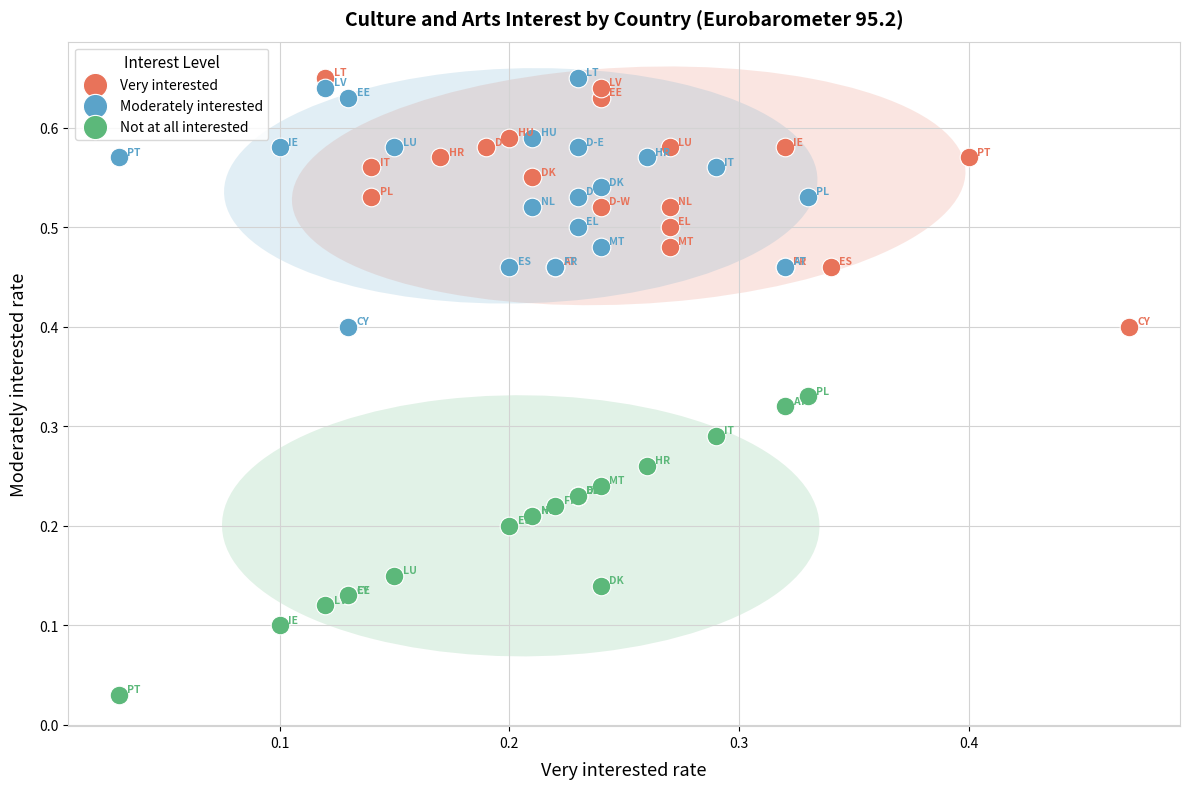

Which series contains the lowest Y value?

Not at all interested